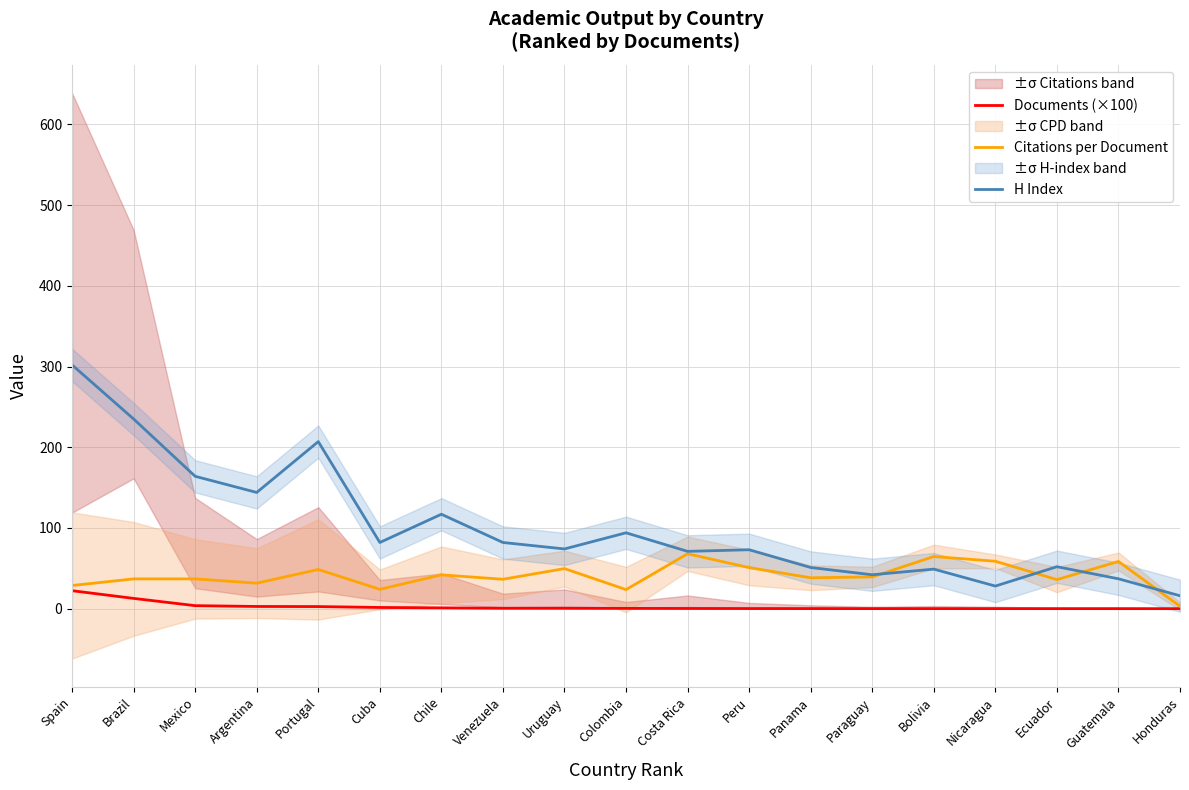

List the series in order of their peak value, lowest first.

Documents (×100), Citations per Document, H Index